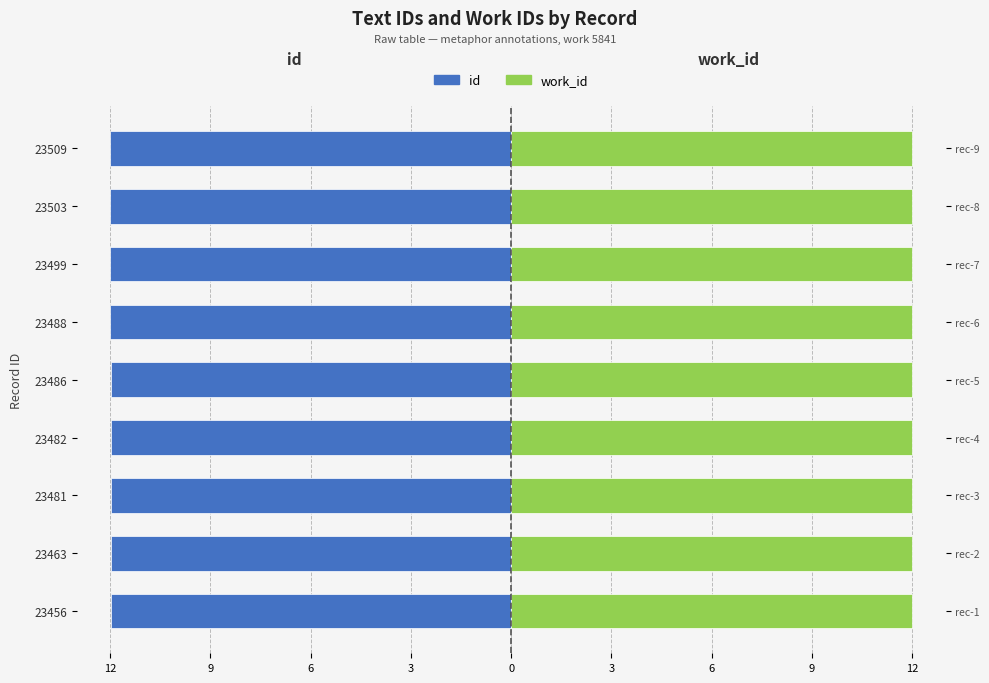

Rank the series by their maximum value, from lowest to highest.

id, work_id